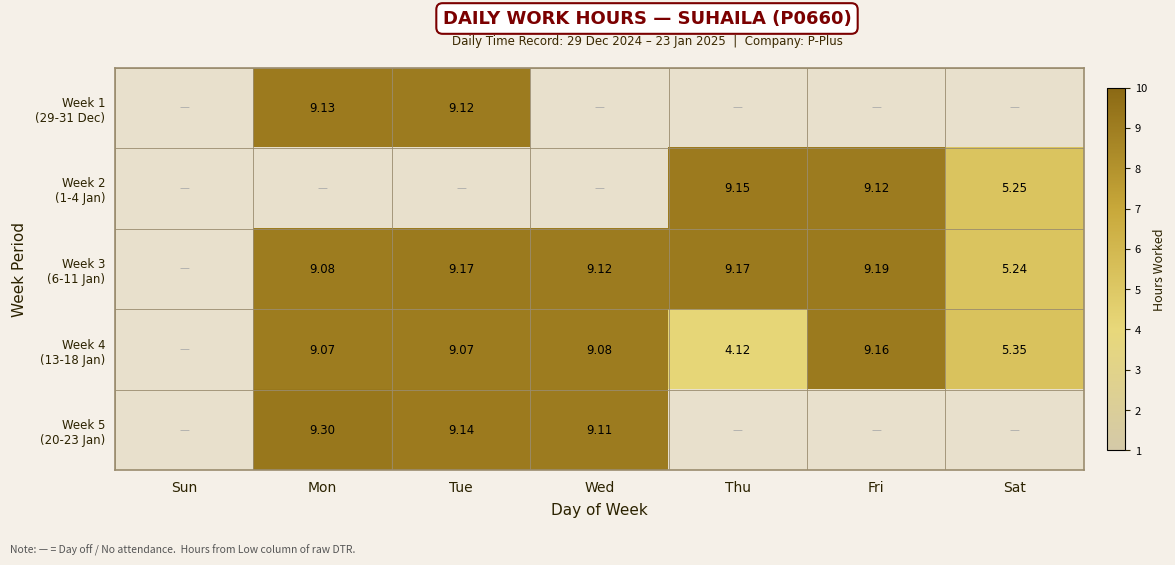

At Mon, list the series in order from smallest to largest.

Week 2 (1-4 Jan), Week 4 (13-18 Jan), Week 3 (6-11 Jan), Week 1 (29-31 Dec), Week 5 (20-23 Jan)